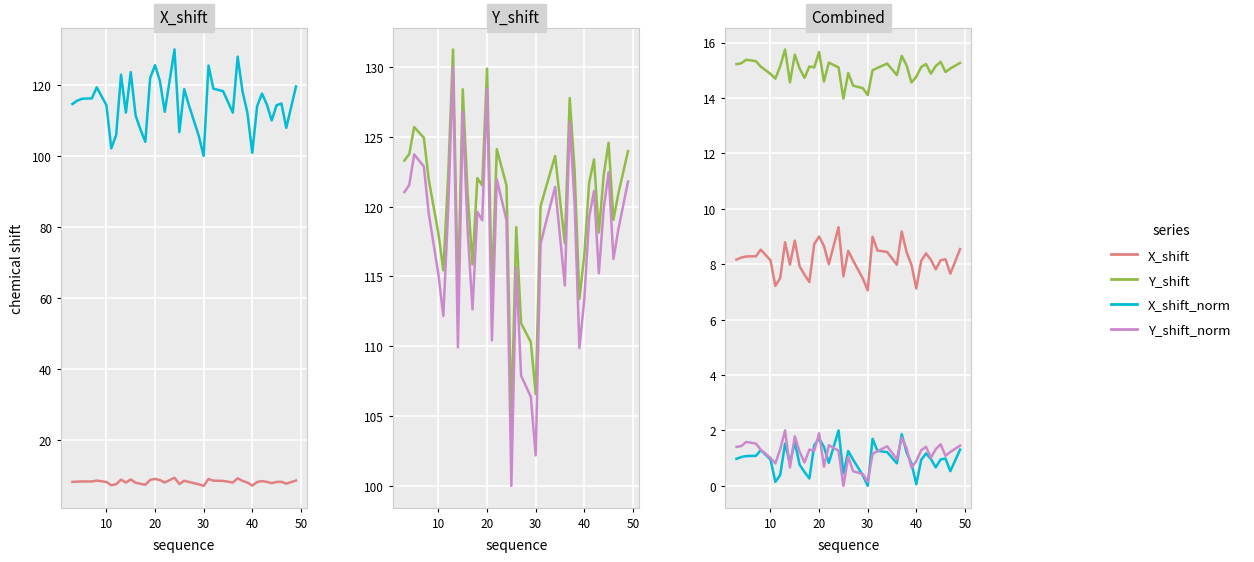

True or false: X_shift and Y_shift_norm intersect in this chart.

False